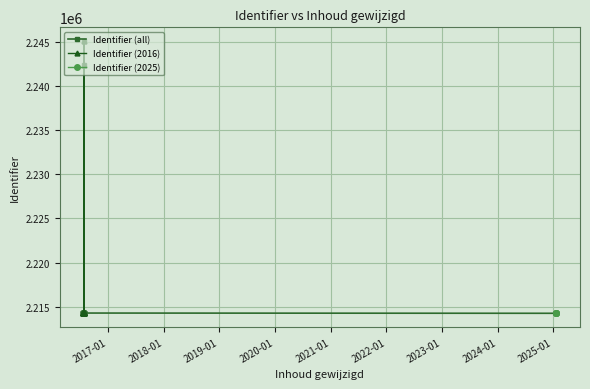

The chart shows a value of 497233 at 2016-07-22. True or false?

False